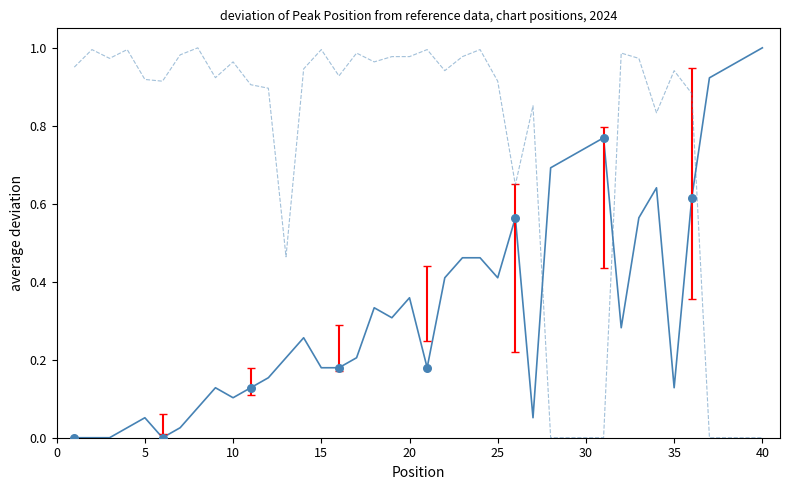

Is this an area chart (filled region under the line)?

No